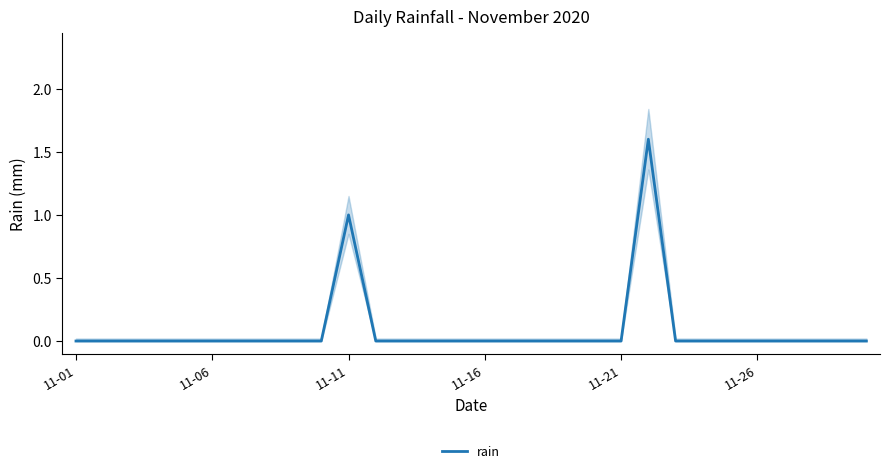

How many values are above zero?

2